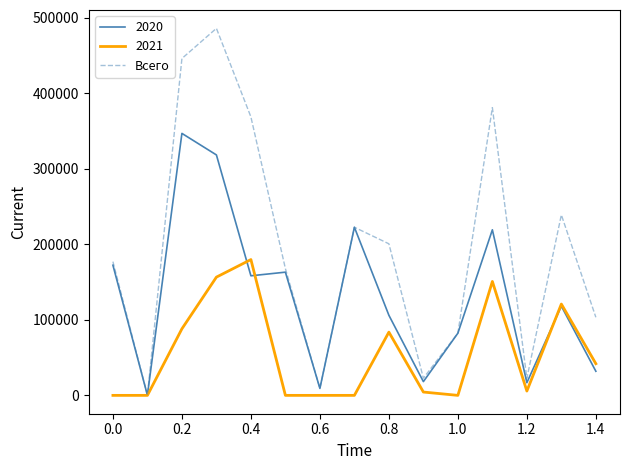

How many lines are shown in the chart?

3